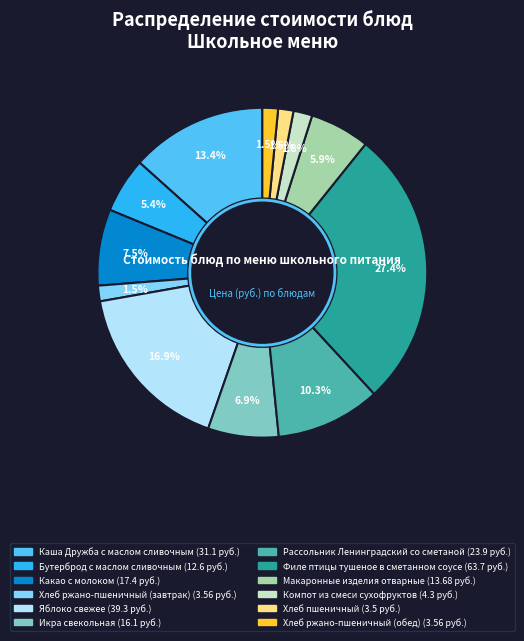

Does any single category account for the majority?

No